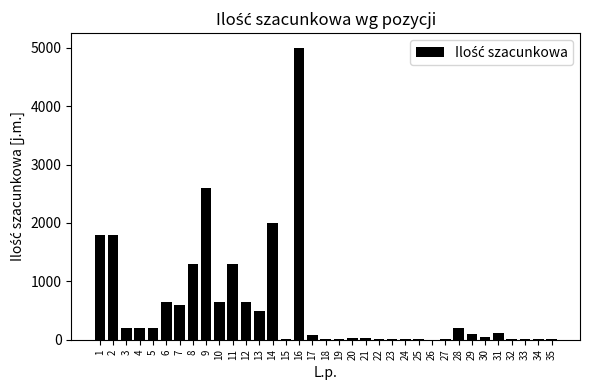

What is the maximum value shown in the chart?

5000